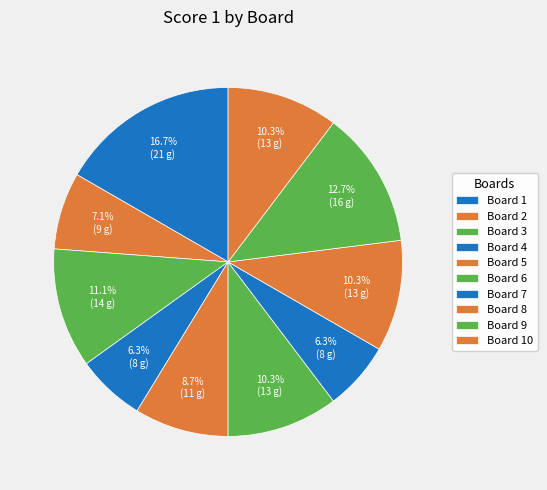

What is the change in value from Board 3 to Board 9?

+2